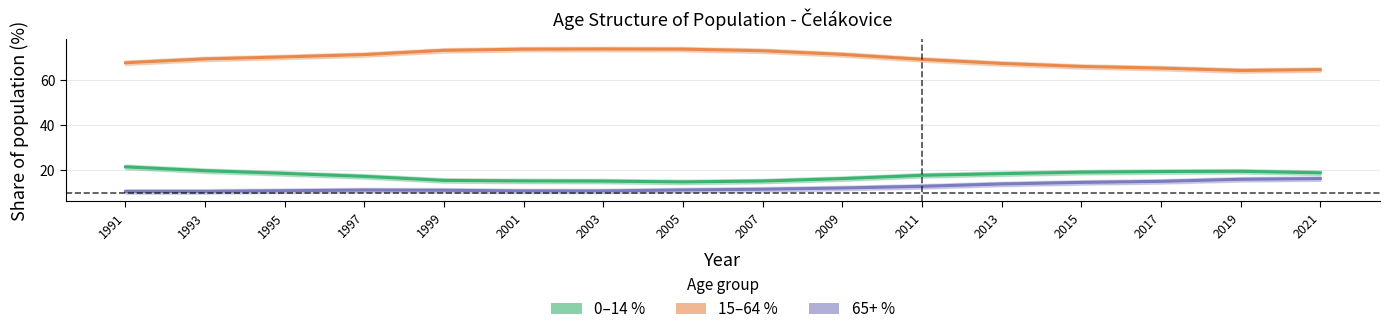

What is the difference between the 0–14 % values at 1995 and 1993?

1.2